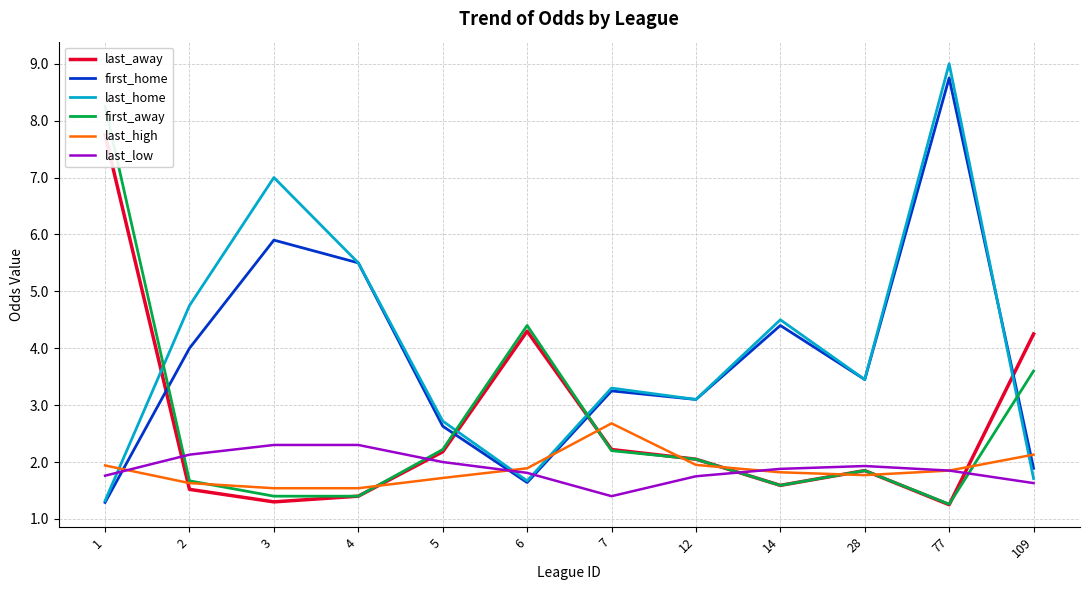

Reading left to right, extract all data points from this chart.

last_away: 7.8	1.5	1.3	1.4	2.2	4.3	2.2	2.0	1.6	1.9	1.2	4.2
first_home: 1.3	4.0	5.9	5.5	2.6	1.6	3.2	3.1	4.4	3.5	8.8	1.9
last_home: 1.3	4.8	7.0	5.5	2.7	1.7	3.3	3.1	4.5	3.5	9.0	1.7
first_away: 8.2	1.7	1.4	1.4	2.2	4.4	2.2	2.0	1.6	1.9	1.3	3.6
last_high: 1.9	1.6	1.5	1.5	1.7	1.9	2.7	1.9	1.8	1.8	1.9	2.1
last_low: 1.8	2.1	2.3	2.3	2.0	1.8	1.4	1.8	1.9	1.9	1.9	1.6